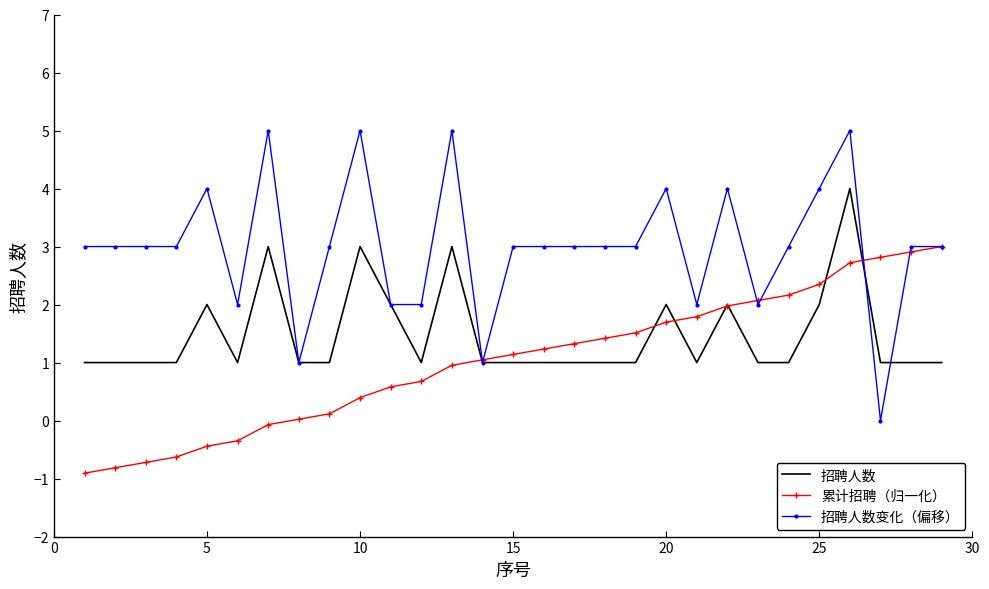

Which series has the largest total across all categories?

招聘人数变化（偏移）